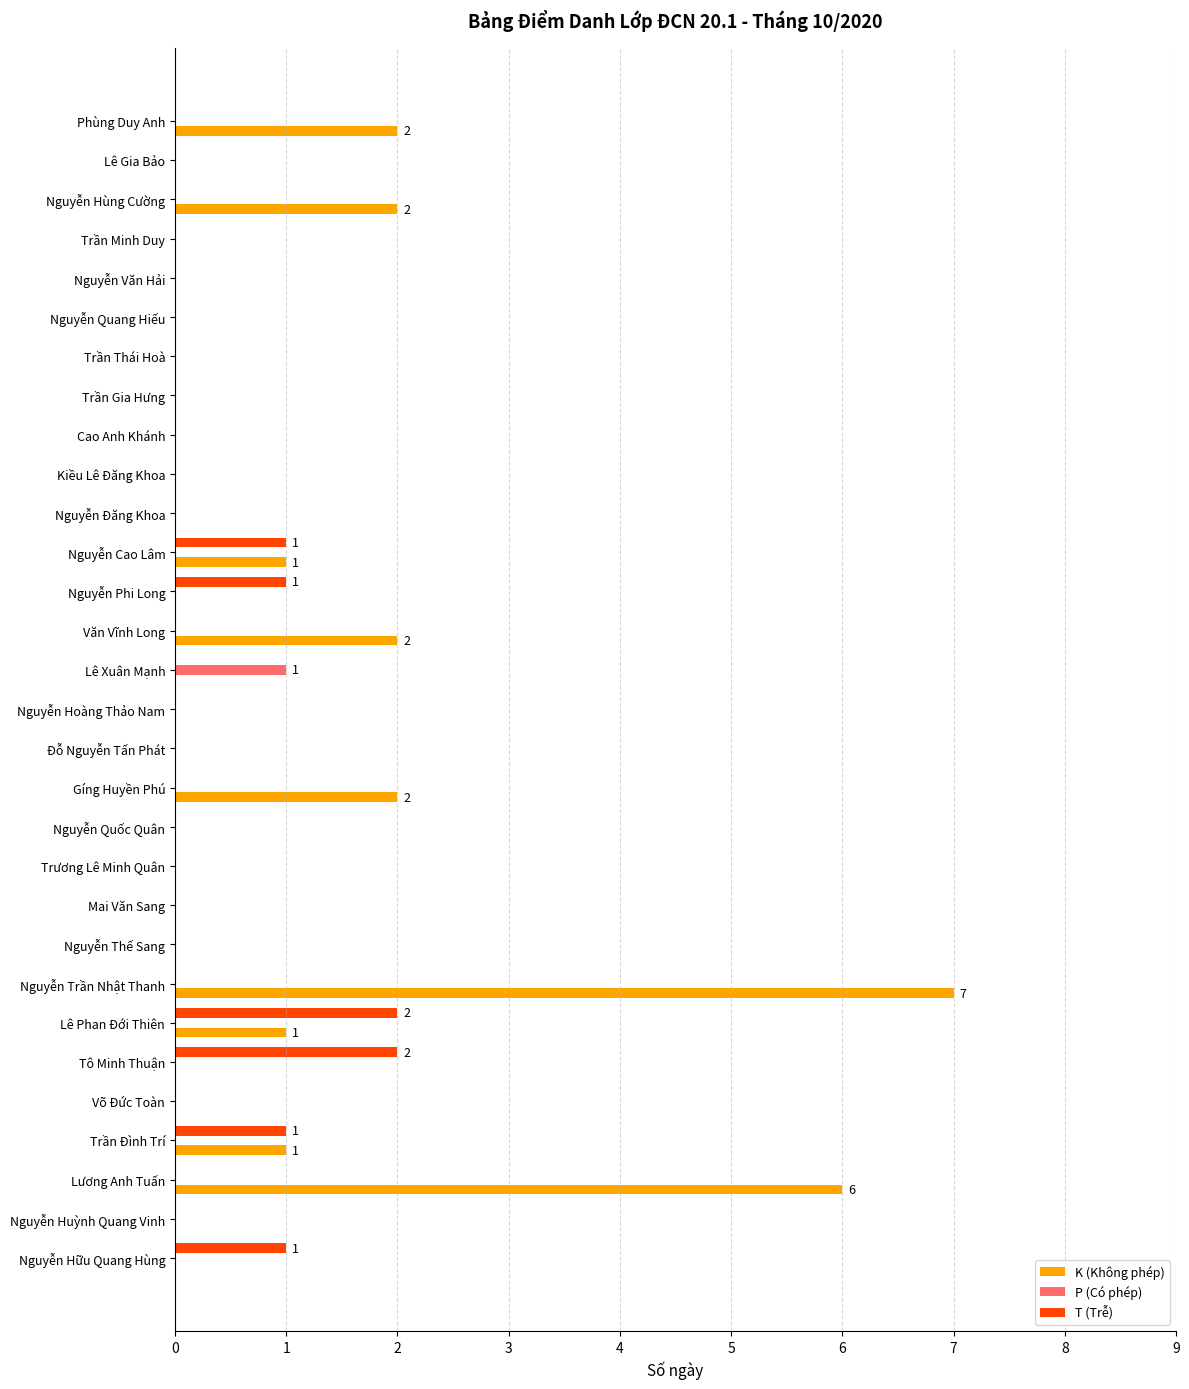

Is it true that T (Trễ) equals 0 at Võ Đức Toàn?

True